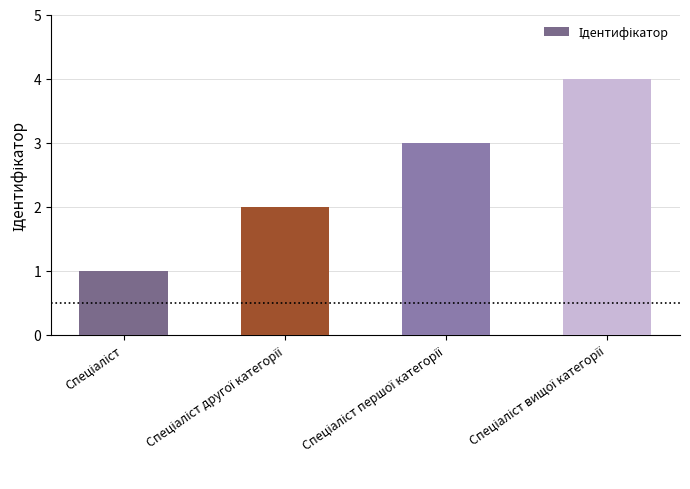

Count the values in the range 2 to 4.

3